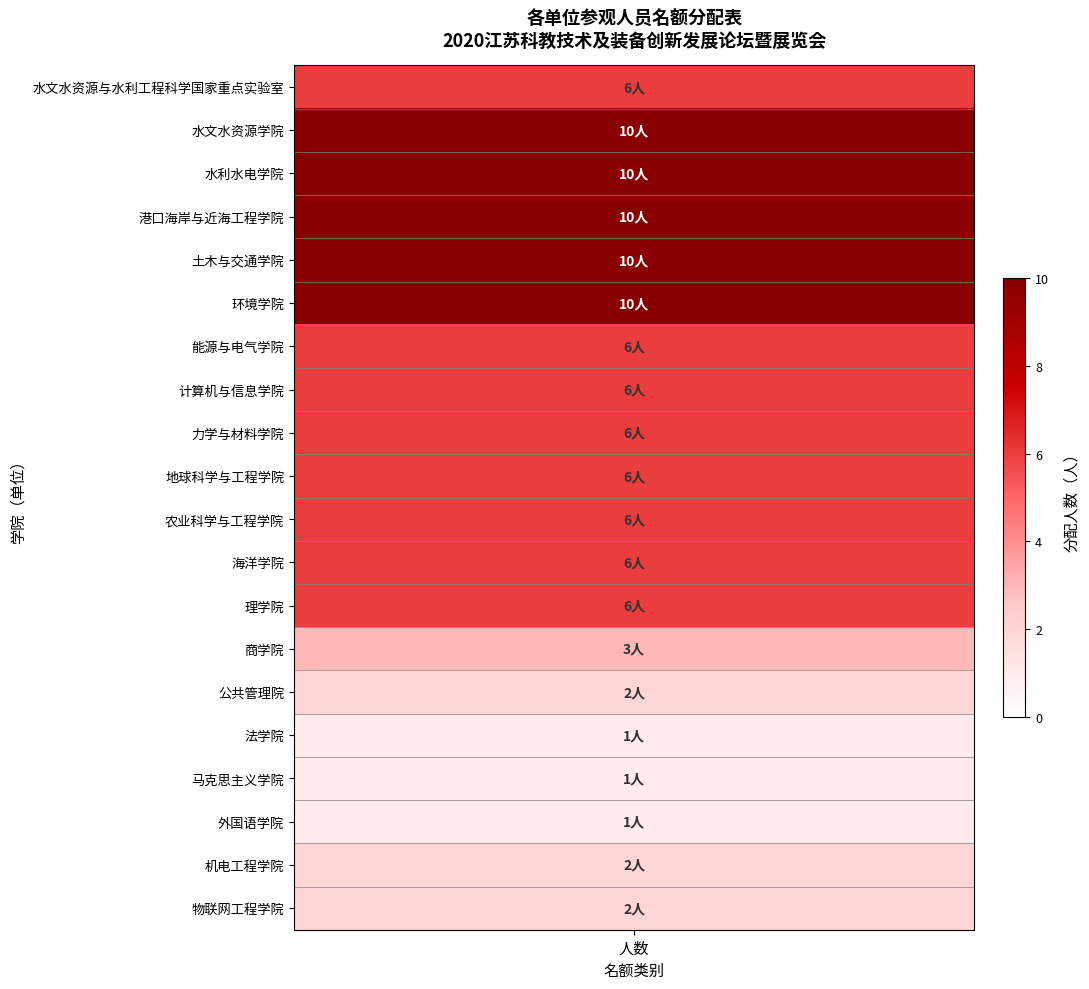

Is it true that the value at 环境学院 is 3?

False